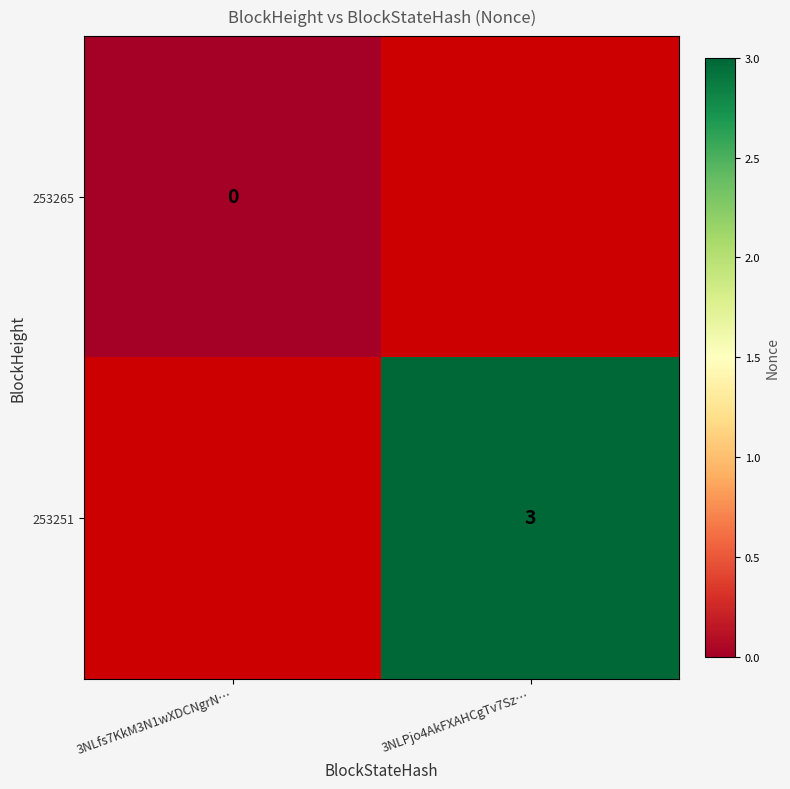

The value of 253251 at 3NLPjo4AkFXAHCgTv7Sz… is 4. True or false?

False